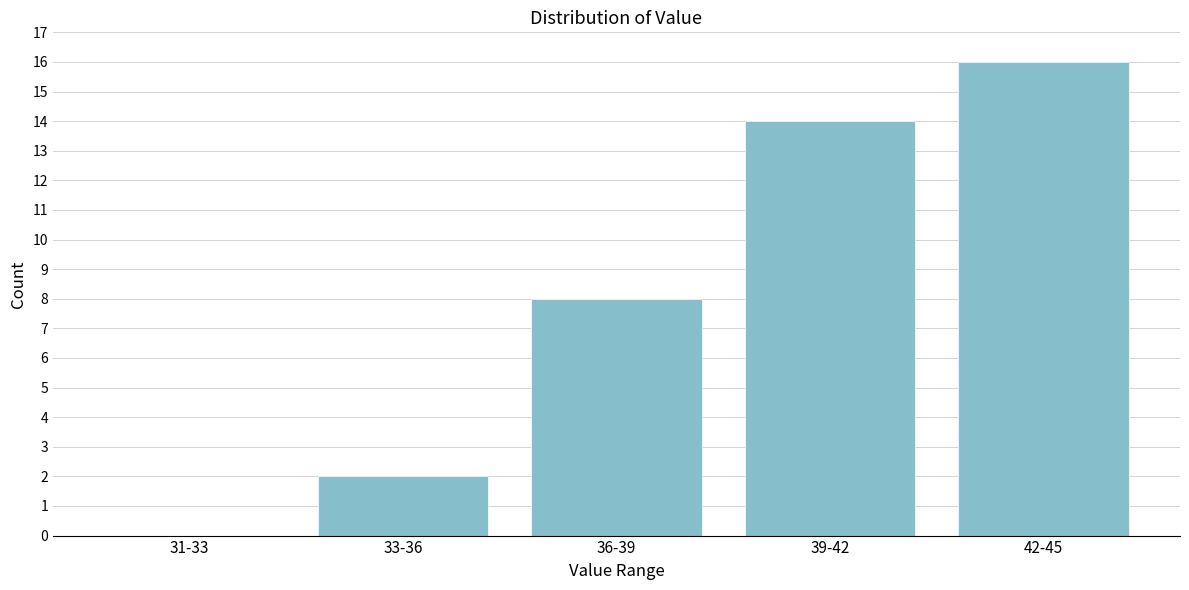

Reading right to left, what are all the values shown in this chart?

42-45=16	39-42=14	36-39=8	33-36=2	31-33=0